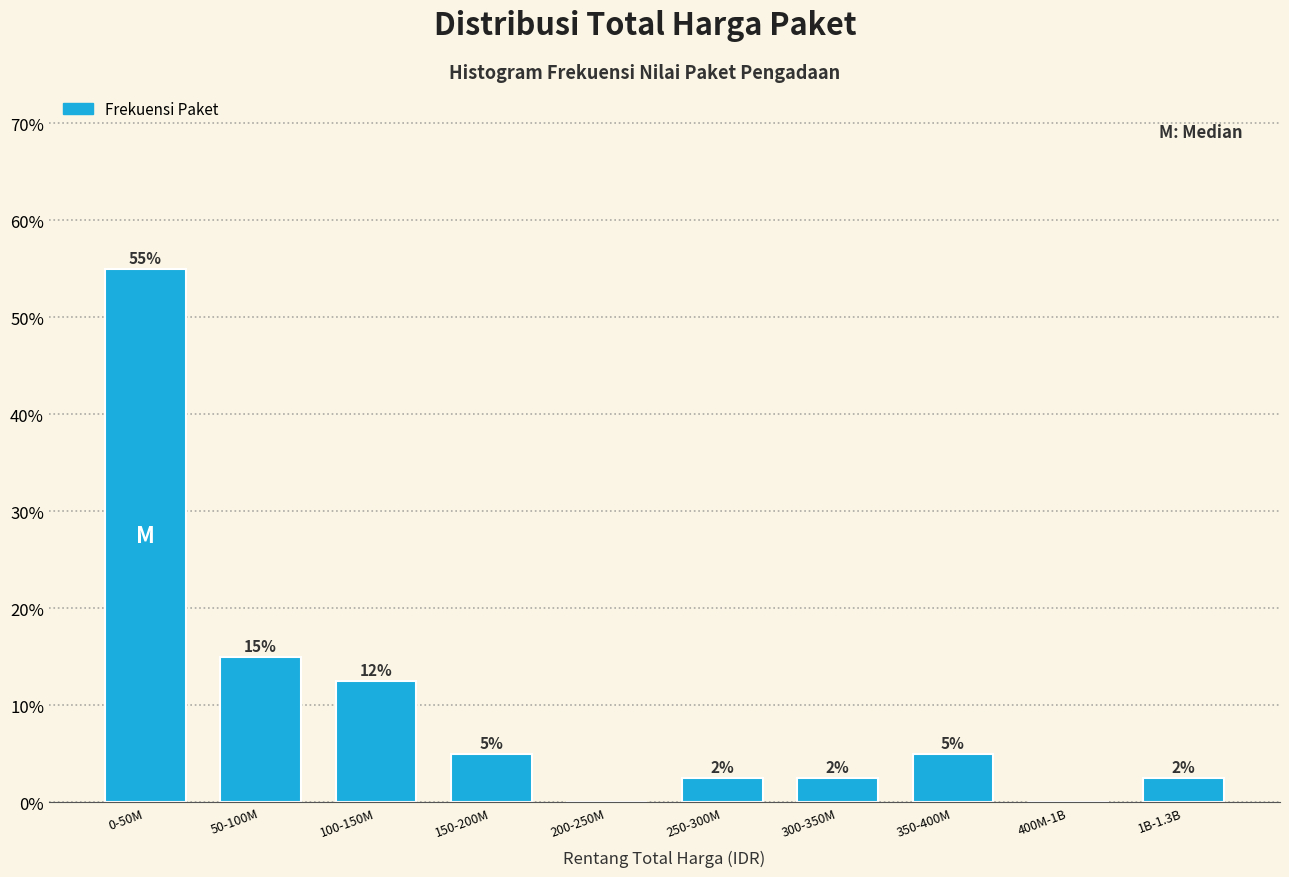

What is the sum of the values at 0-50M and 150-200M?

60.0